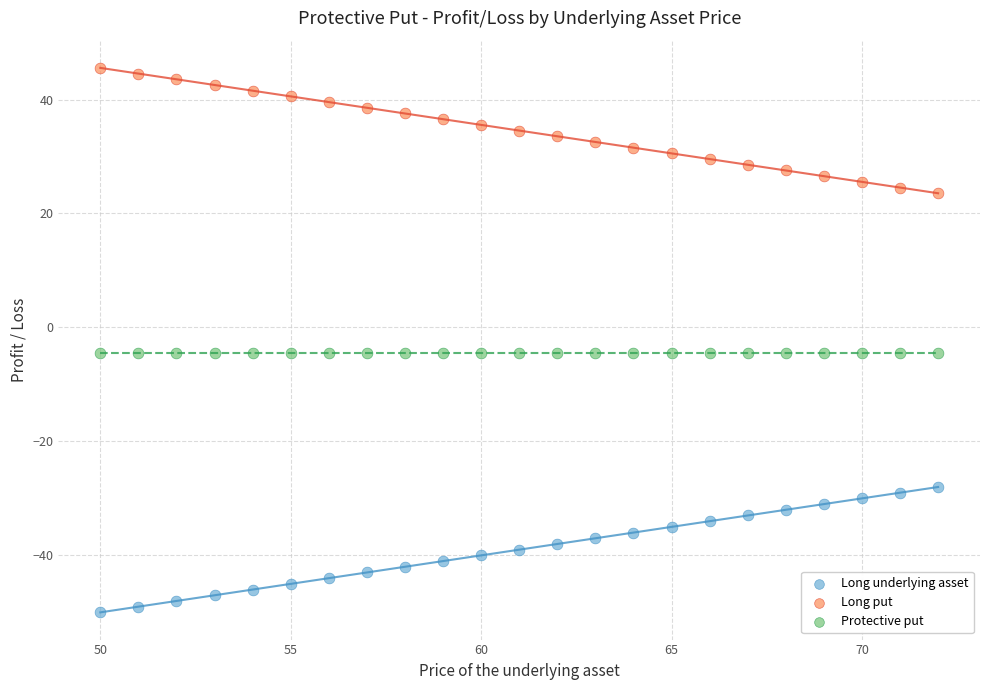

Which series contains the lowest Y value?

Long underlying asset